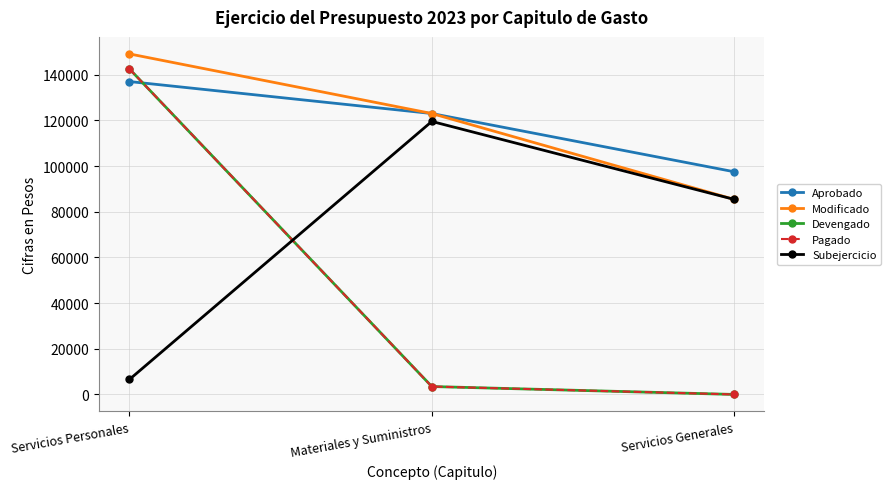

At which label does Devengado first exceed 3463?

Servicios Personales